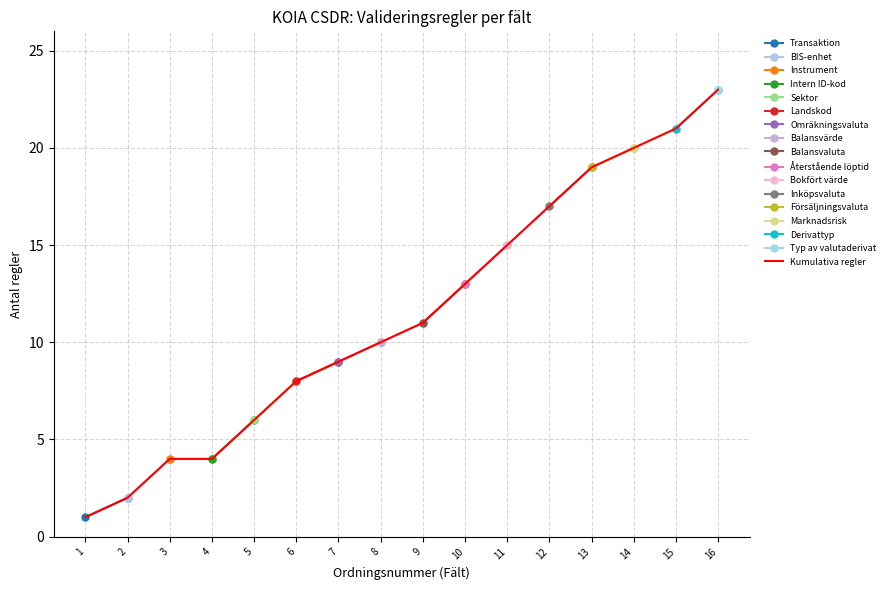

How many data points does each series have?

16